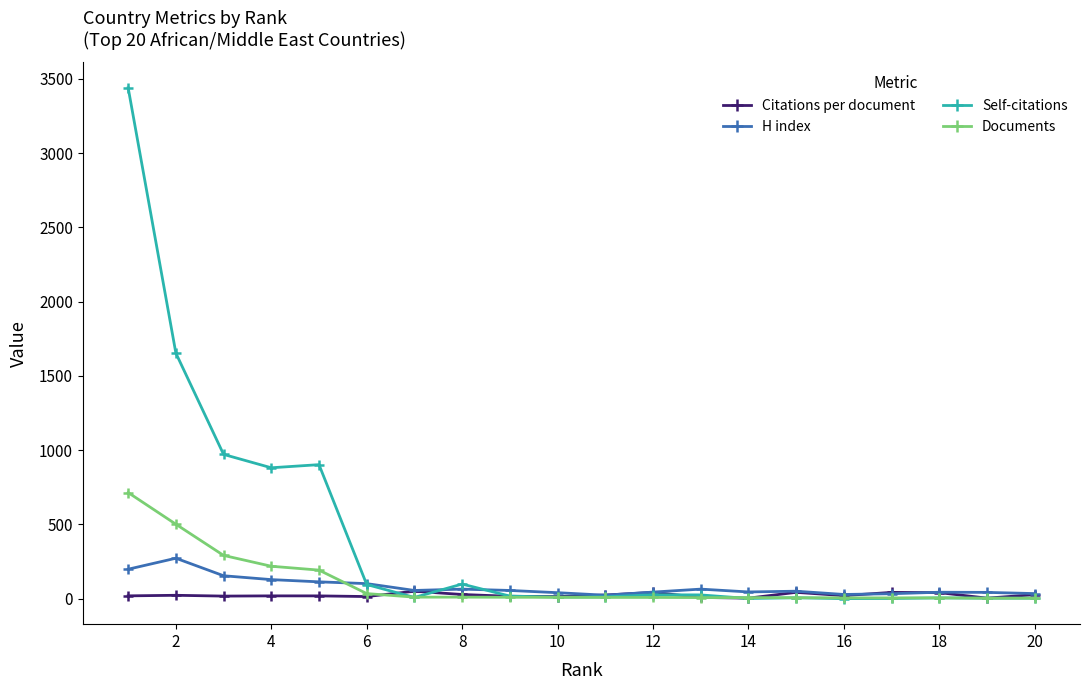

What is the highest value of the H index series?

272.0